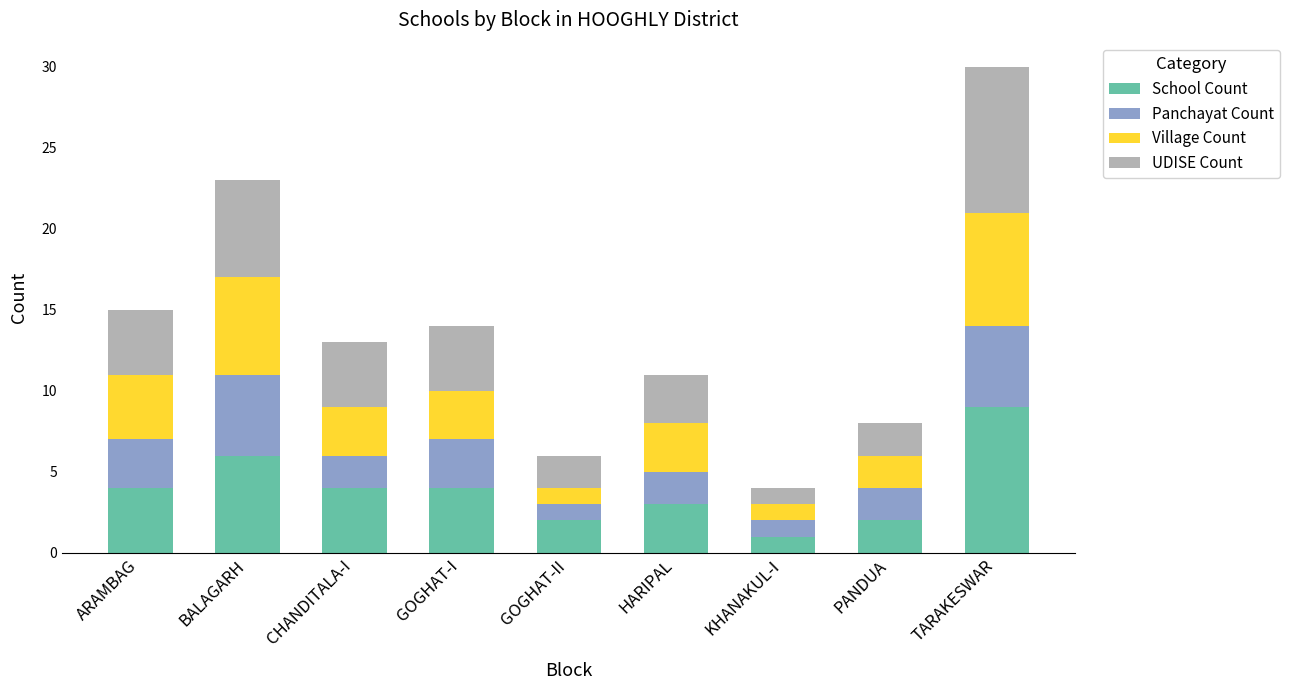

What is the total value across all series at KHANAKUL-I?

4